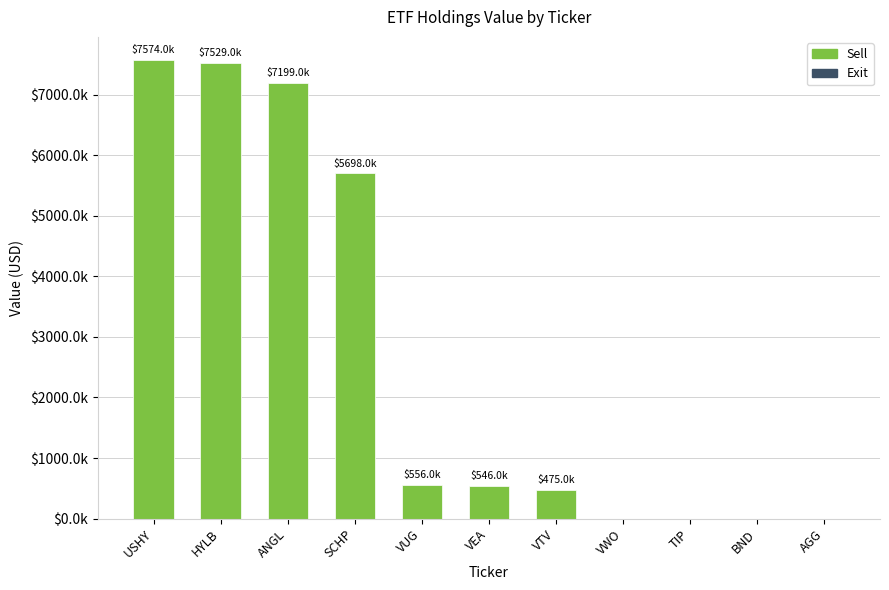

Where does the data first go above 546000?

USHY